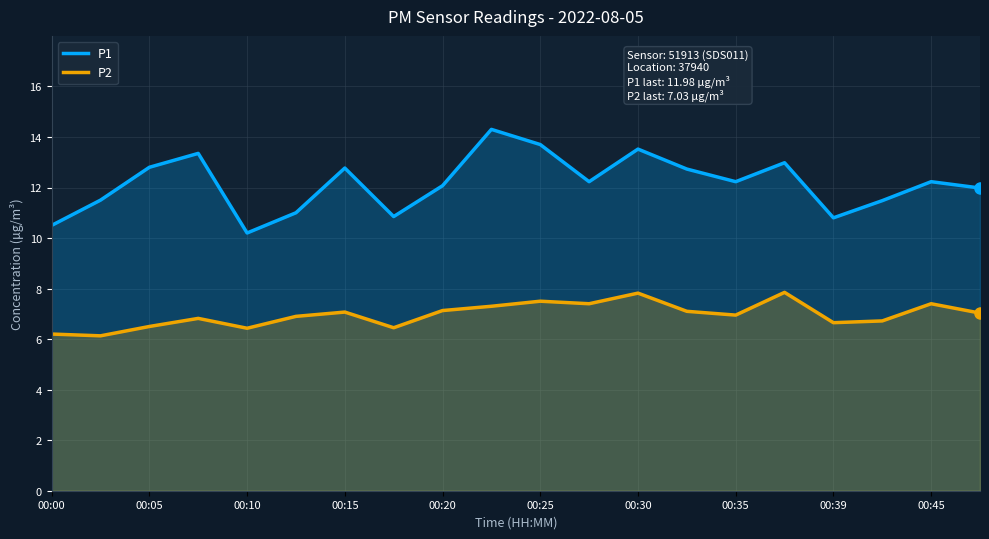

List the series in order of their peak value, highest first.

P1, P2